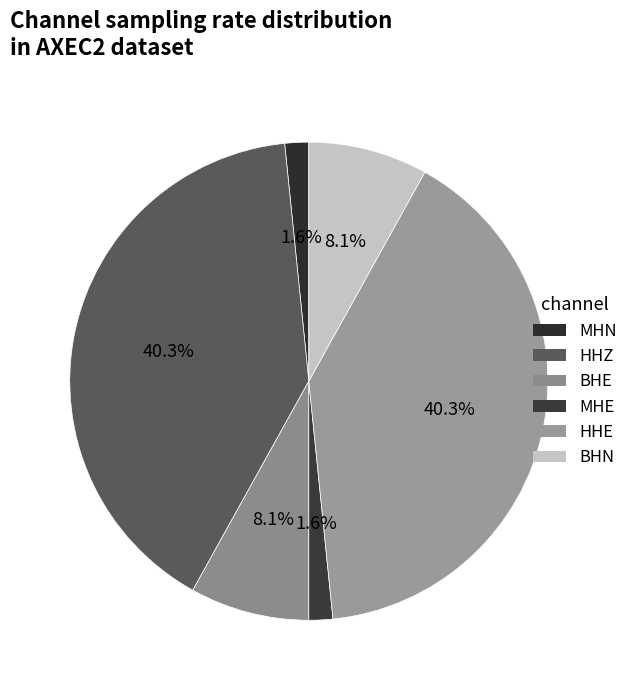

How many slices are in this pie chart?

6